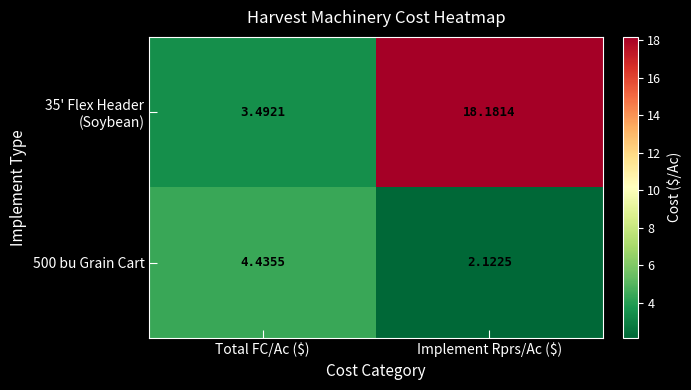

Which label corresponds to the largest value in the chart?

Implement Rprs/Ac ($)